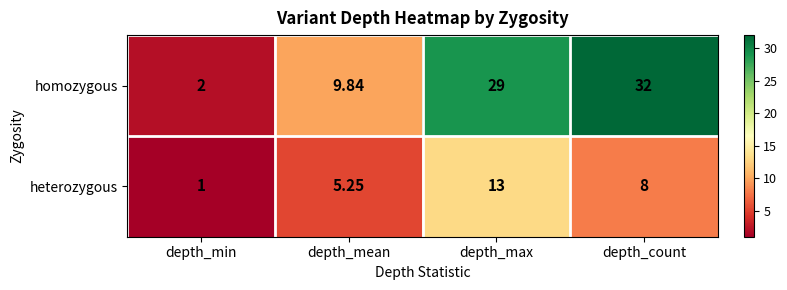

Where is heterozygous nearest to the value 7?

depth_count